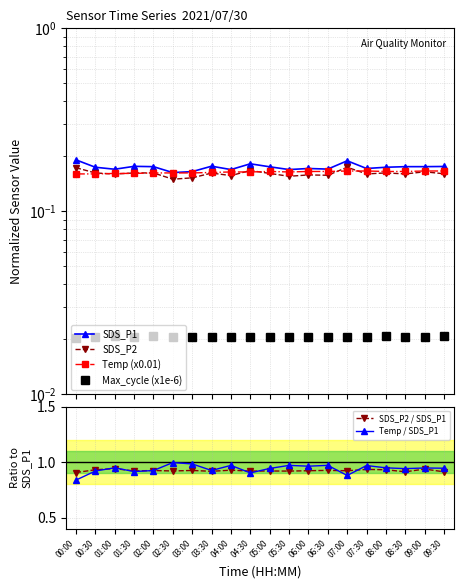

How many distinct data groups are displayed?

6